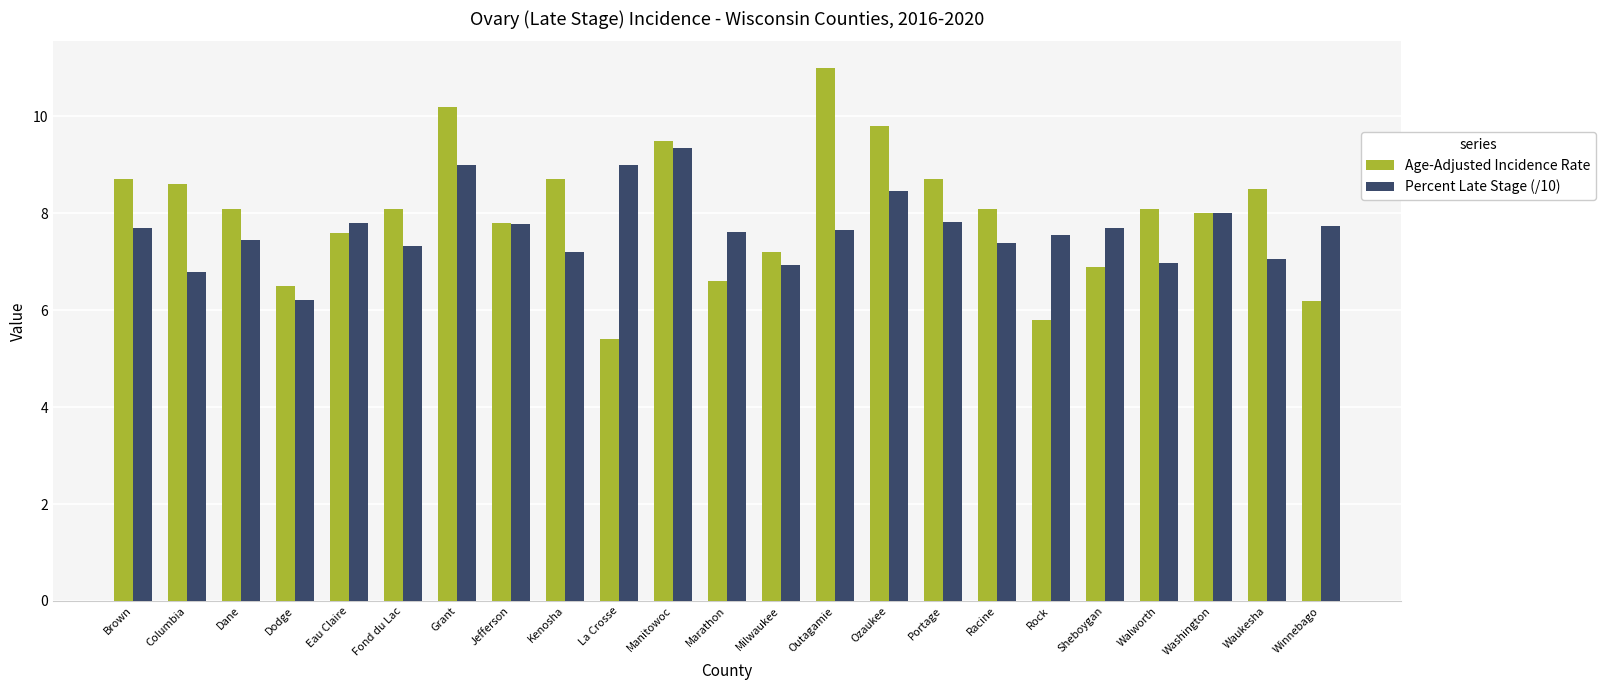

At which label does Percent Late Stage (/10) first exceed 7?

Brown